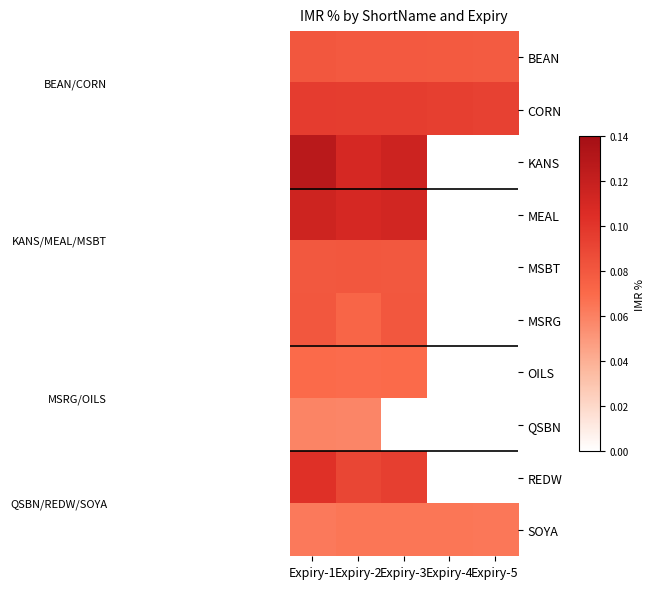

The CORN series shows 0.1 at Expiry-3. True or false?

True